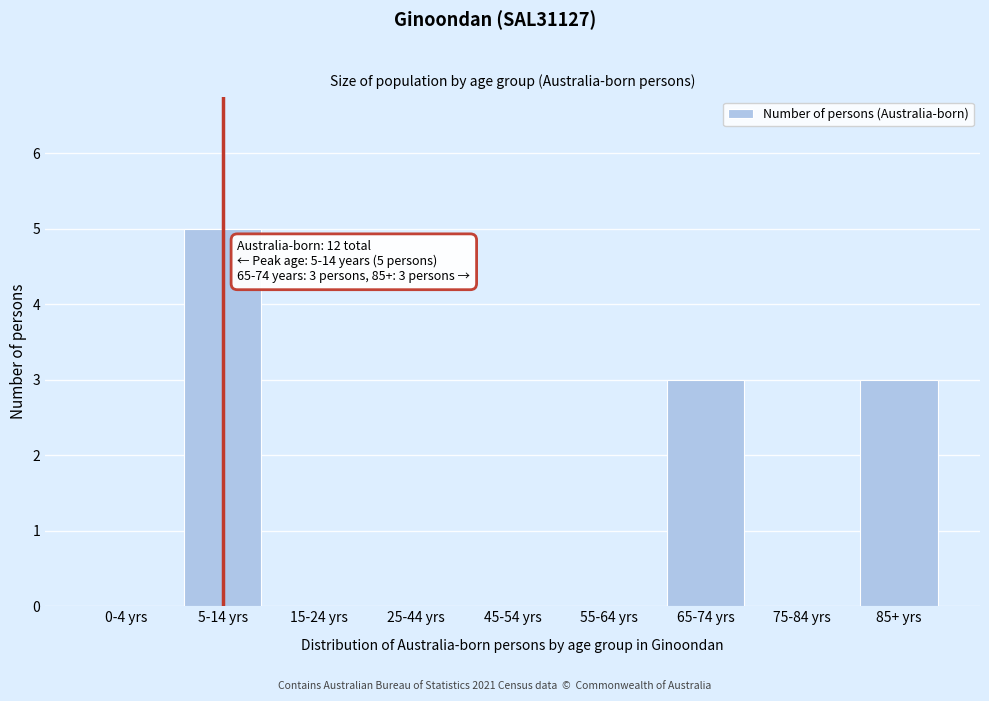

Reading left to right, what are all the values shown in this chart?

0-4 yrs=0	5-14 yrs=5	15-24 yrs=0	25-44 yrs=0	45-54 yrs=0	55-64 yrs=0	65-74 yrs=3	75-84 yrs=0	85+ yrs=3